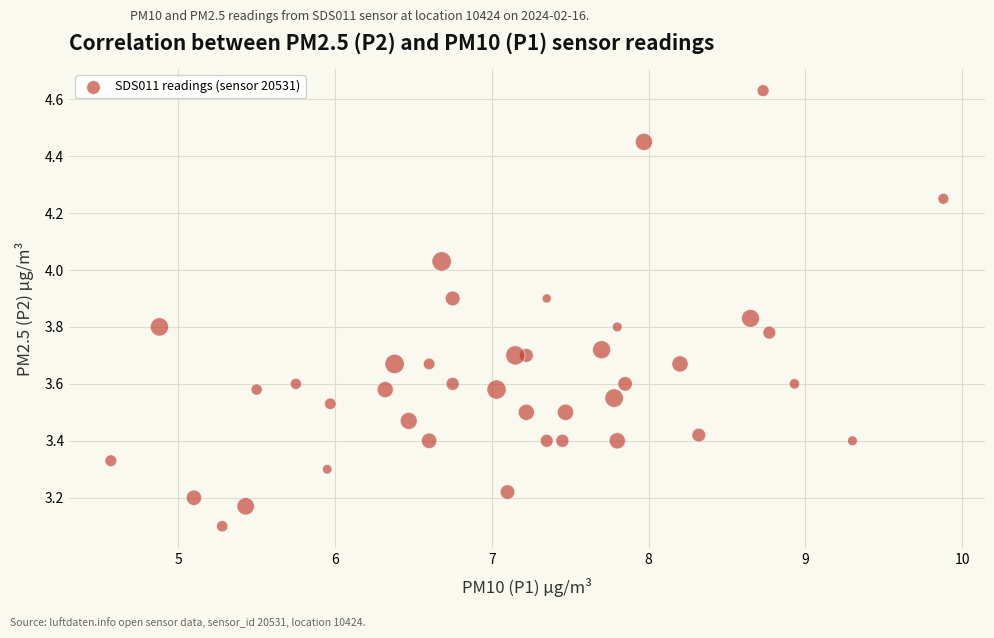

What Y value in the scatter plot is closest to 3?

3.1